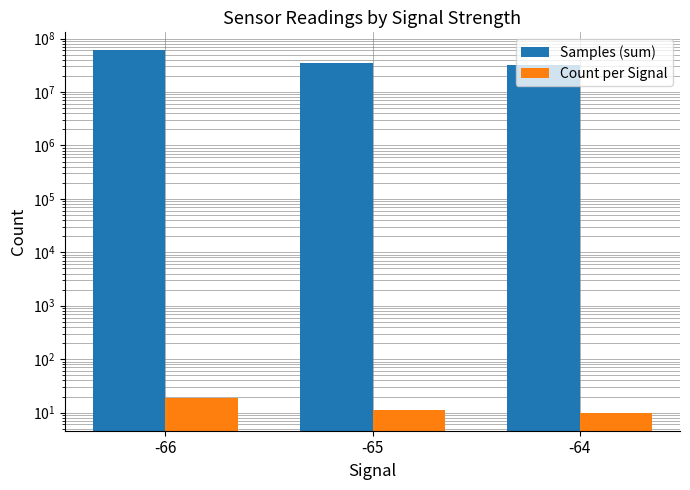

What are all the series names shown in the legend?

Samples (sum), Count per Signal